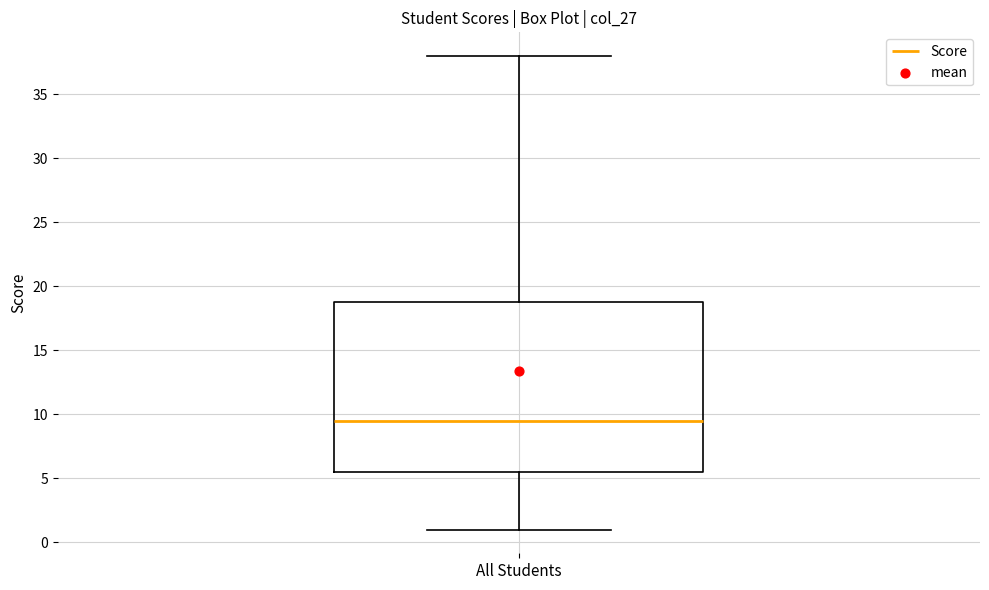

Read this box plot against the y-axis: the position of the median line, the range covered by the box, and the ends of both whiskers. The values are not printed on the chart, so give them approximately, as read against the axis.

median 9.5, box 5.5 to 19.0, whiskers 1.0 to 38.0